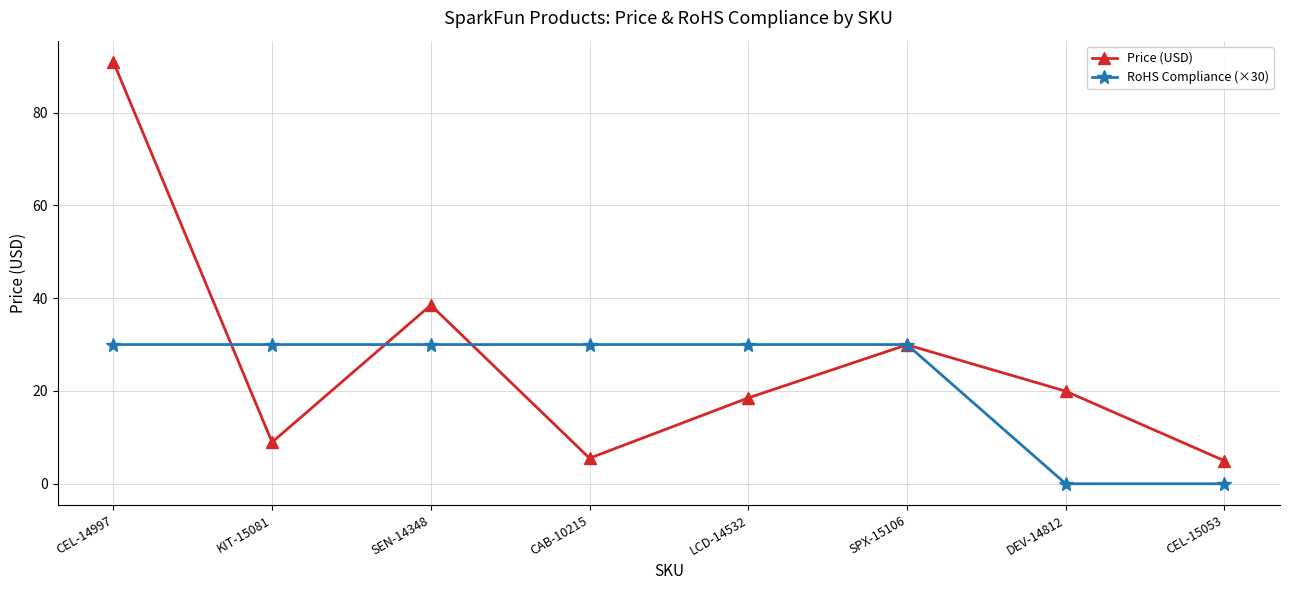

What are all the series names shown in the legend?

Price (USD), RoHS Compliance (×30)